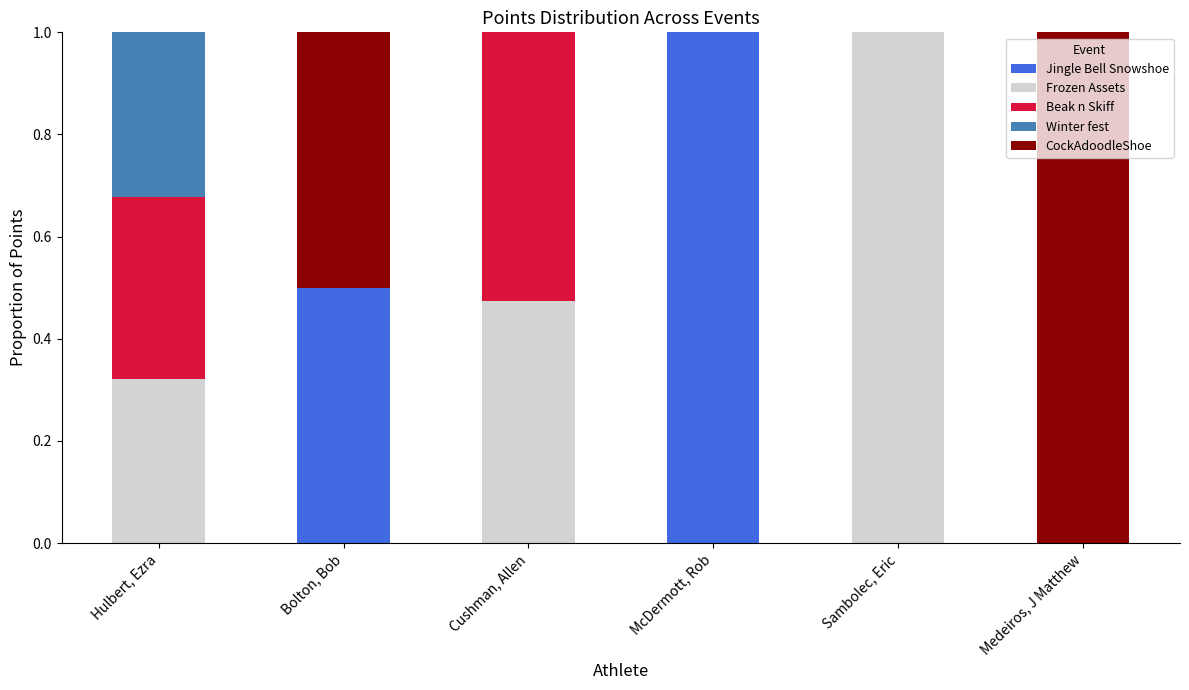

What is the total value across all series at McDermott, Rob?

1.0